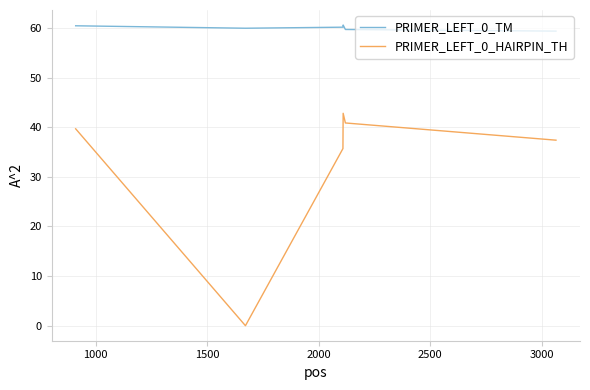

What is the lowest value of the PRIMER_LEFT_0_TM series?

59.4